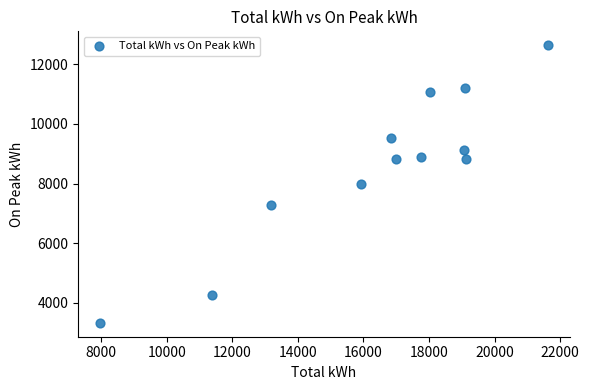

What is the average X value?

16415